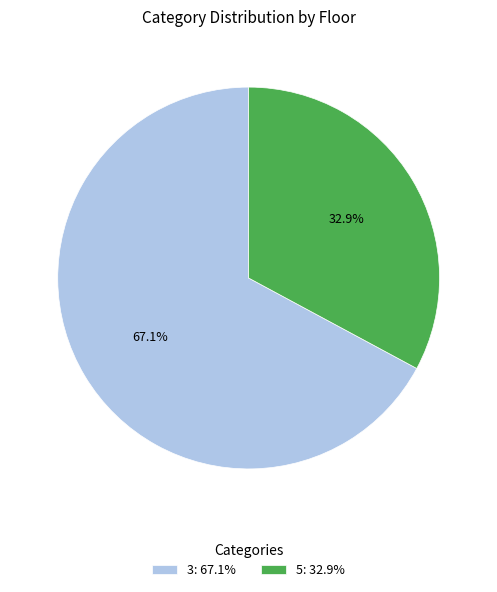

Count the number of slices in the pie.

2